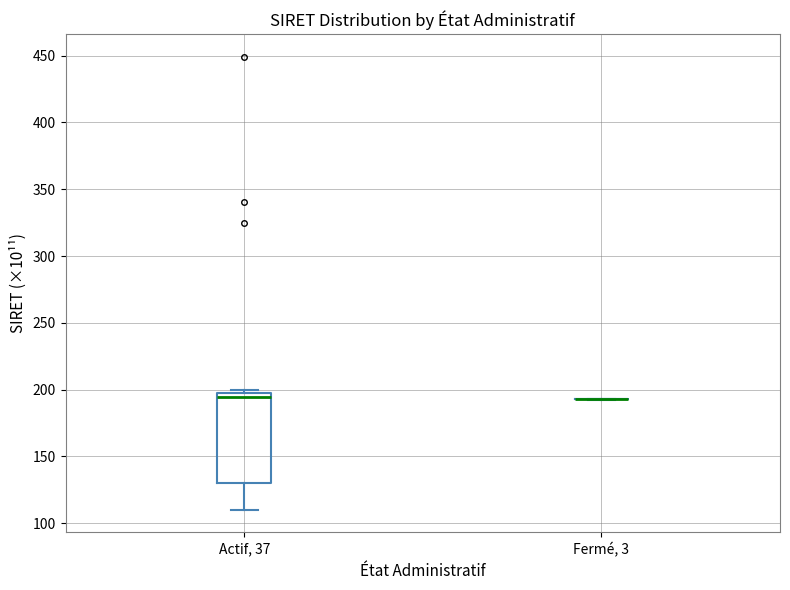

Reading left to right, transcribe this box plot: for each box, give where its median line is, the range the box spans, and where its two whiskers end, as read against the y-axis. The values are not printed on the chart, so give them approximately, as read against the axis.

Actif, 37: median 195, box 130 to 200, whiskers 110 to 200 (just above the box's upper edge)
Fermé, 3: box collapsed to a line at 195, whiskers 195 to 195